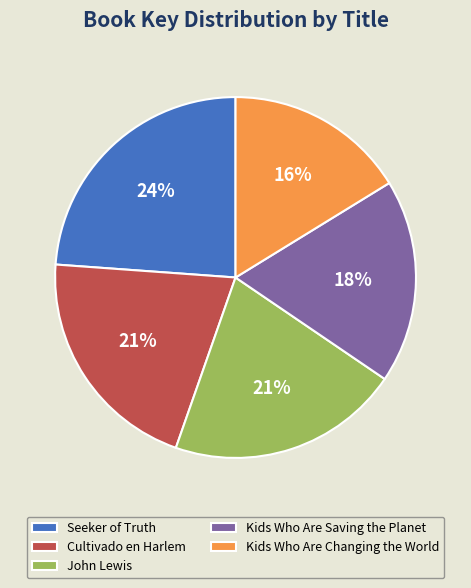

True or false: Cultivado en Harlem accounts for 21% of the total.

True